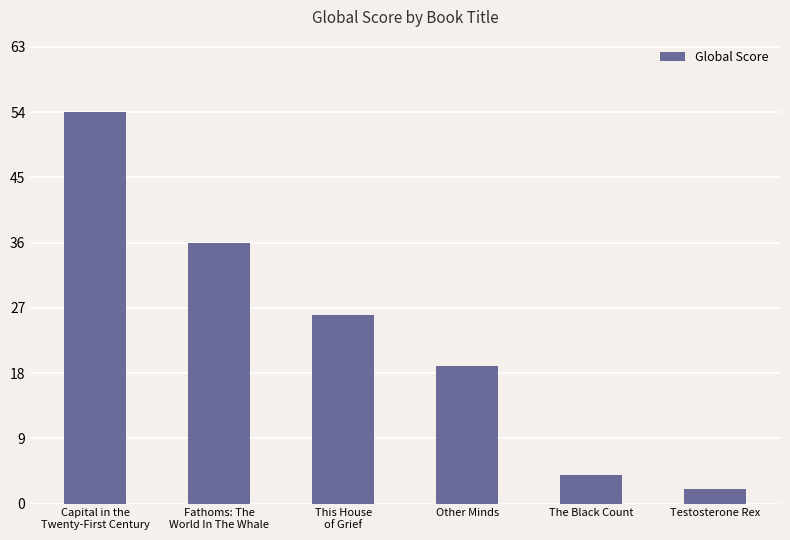

How many series are shown in this chart?

1